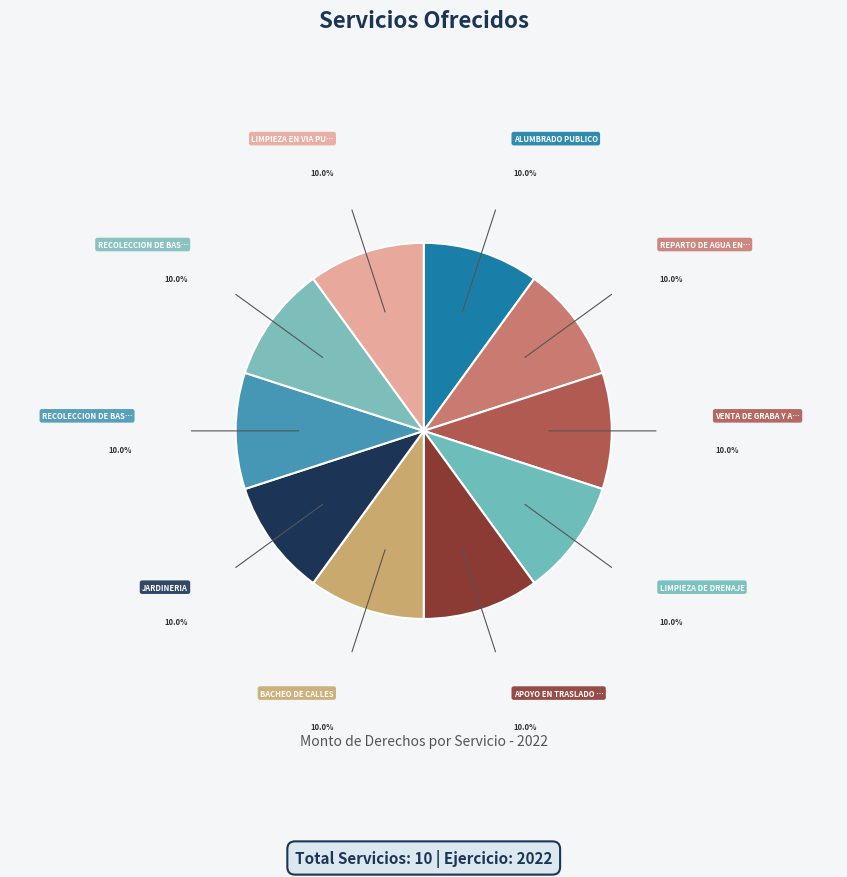

Which category has the biggest portion of the pie?

VENTA DE GRABA Y ARENA